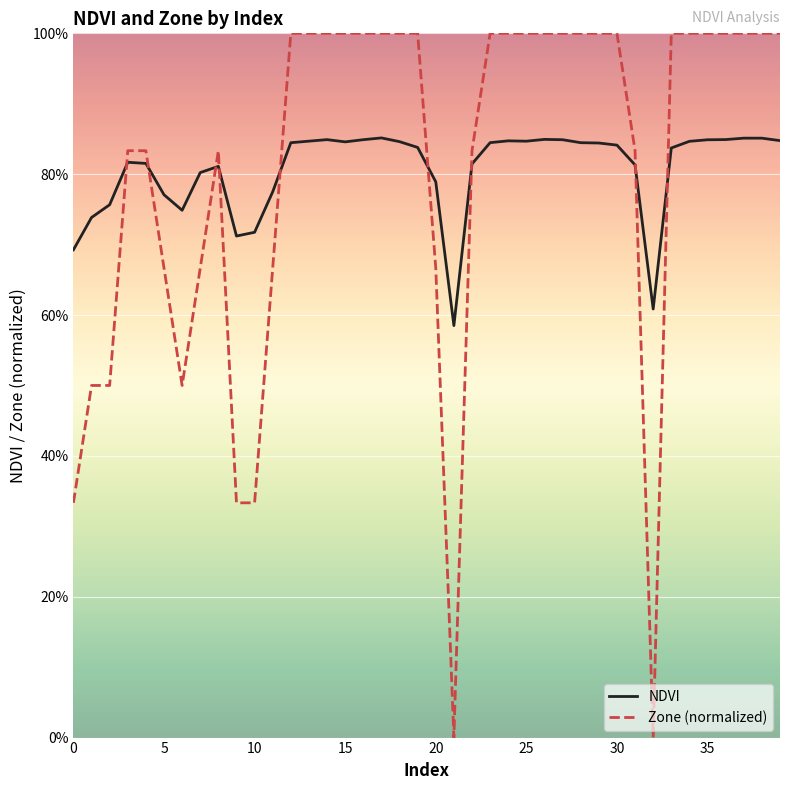

Rank the series by their maximum value, from lowest to highest.

NDVI, Zone (normalized)